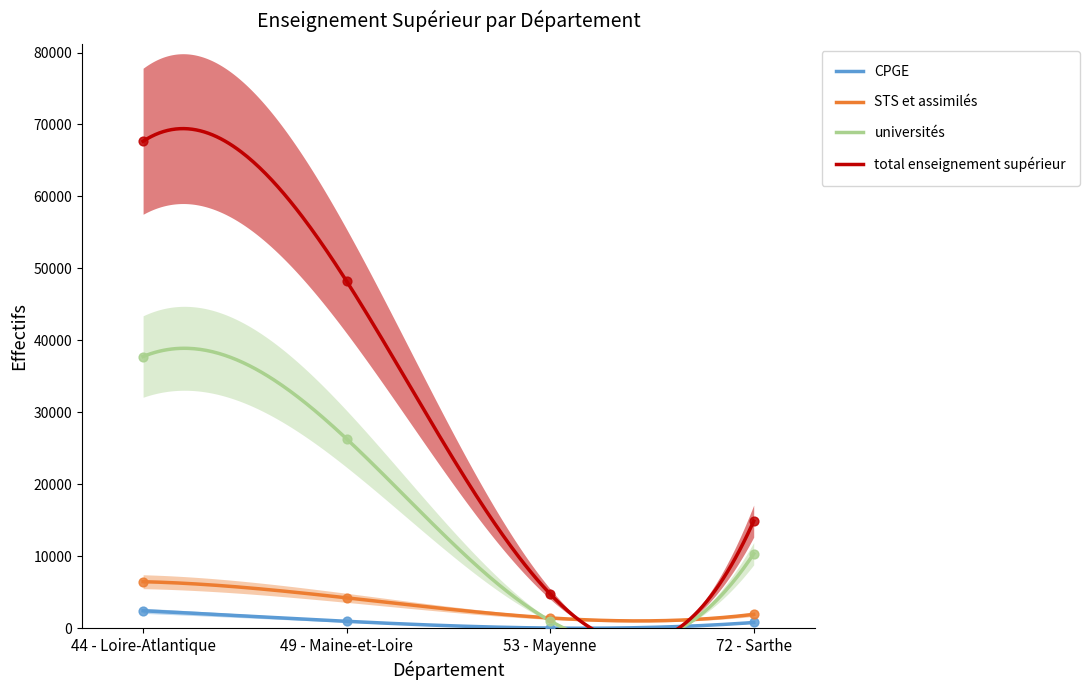

Which series contains the lowest Y value?

CPGE